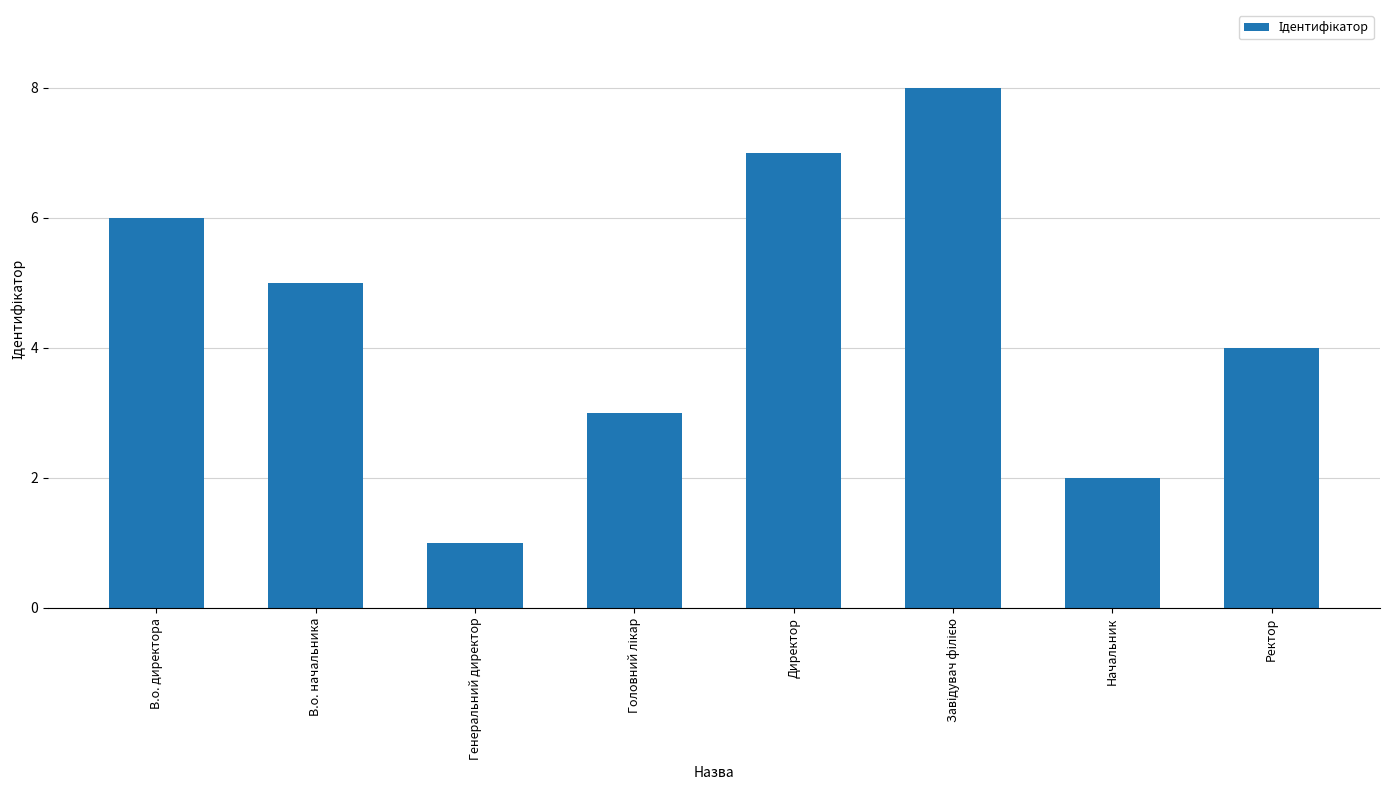

How many bars are there in total?

8